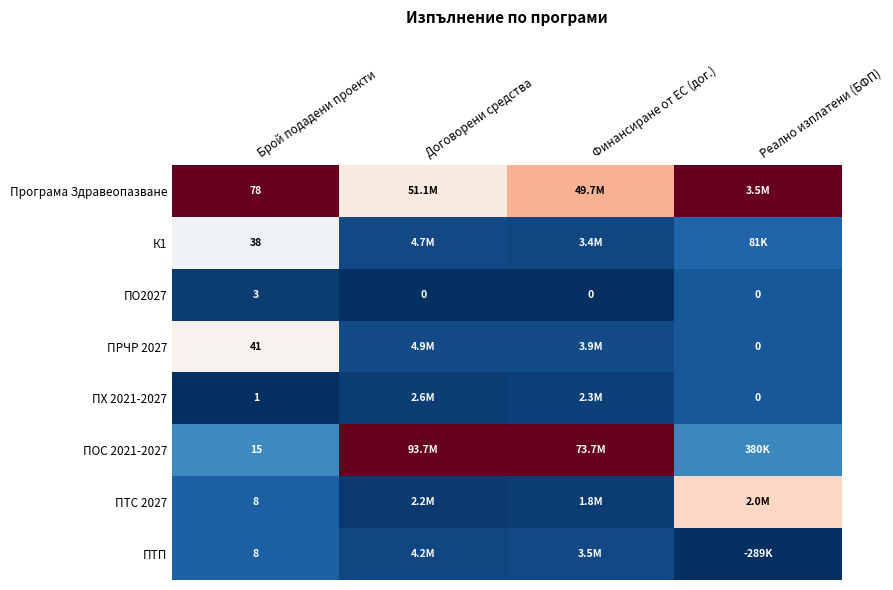

Is the value of ПРЧР 2027 at Брой подадени проекти greater than the value of ПО2027 at Договорени средства?

Yes